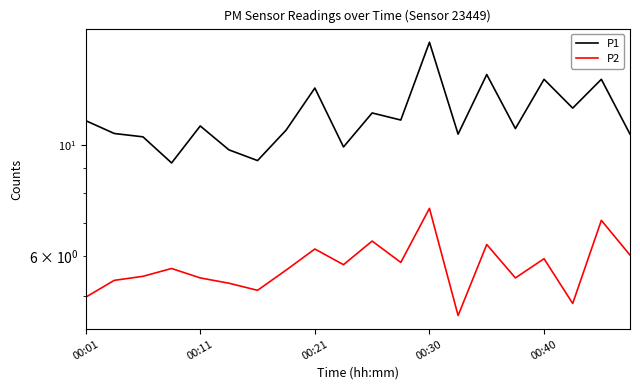

What is the maximum value for P2?

7.5